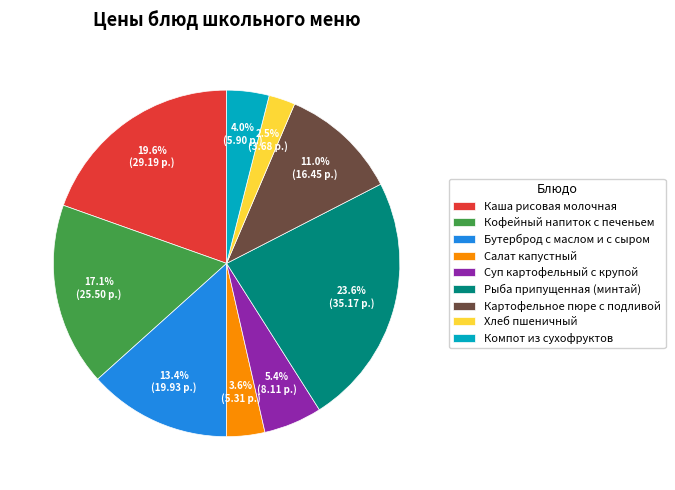

How many segments does this pie chart have?

9